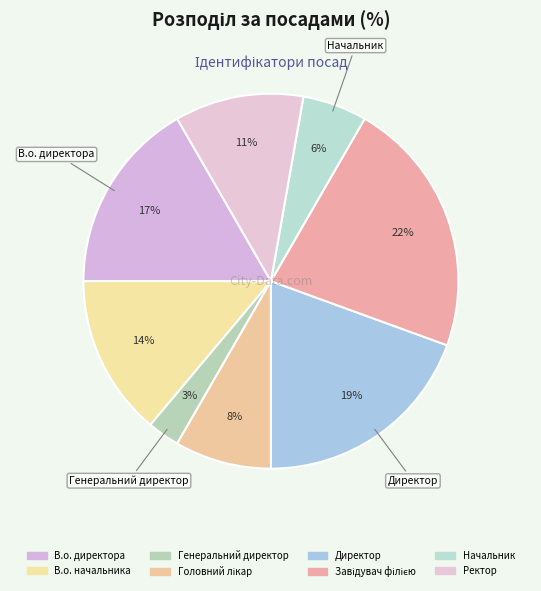

How many segments does this pie chart have?

8